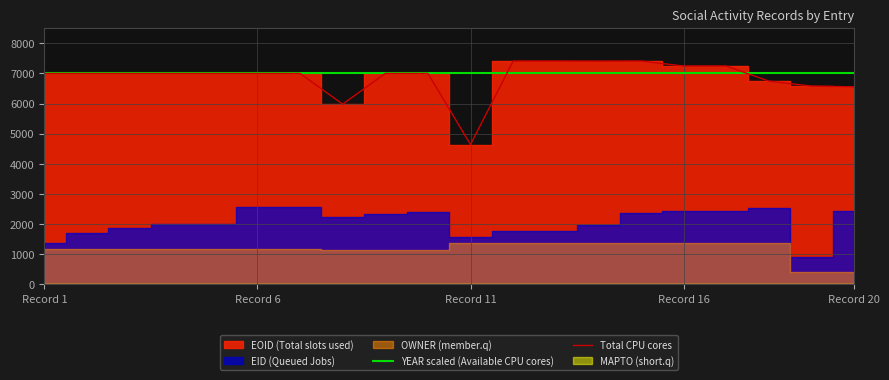

The value of YEAR scaled (Available CPU cores) at 13 is 6997.7. True or false?

True